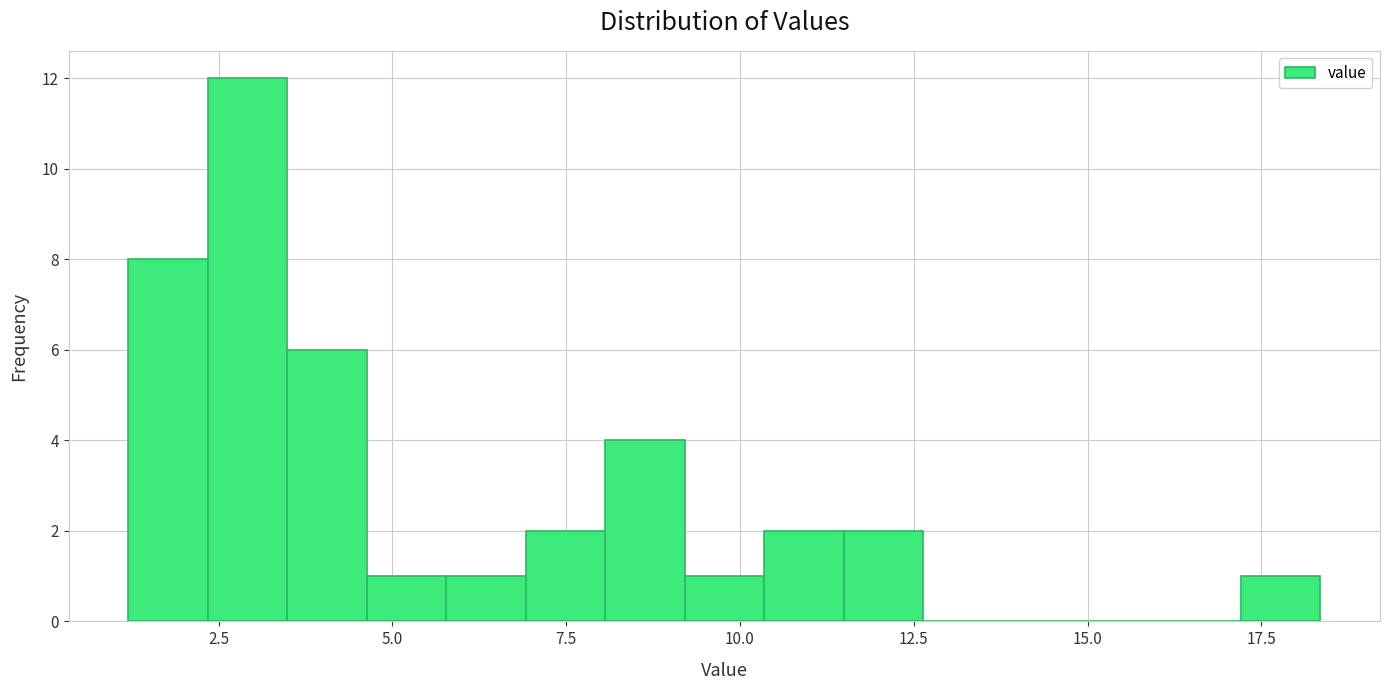

Read against the x-axis, roughly where is the centre of the tallest bar?

3.0